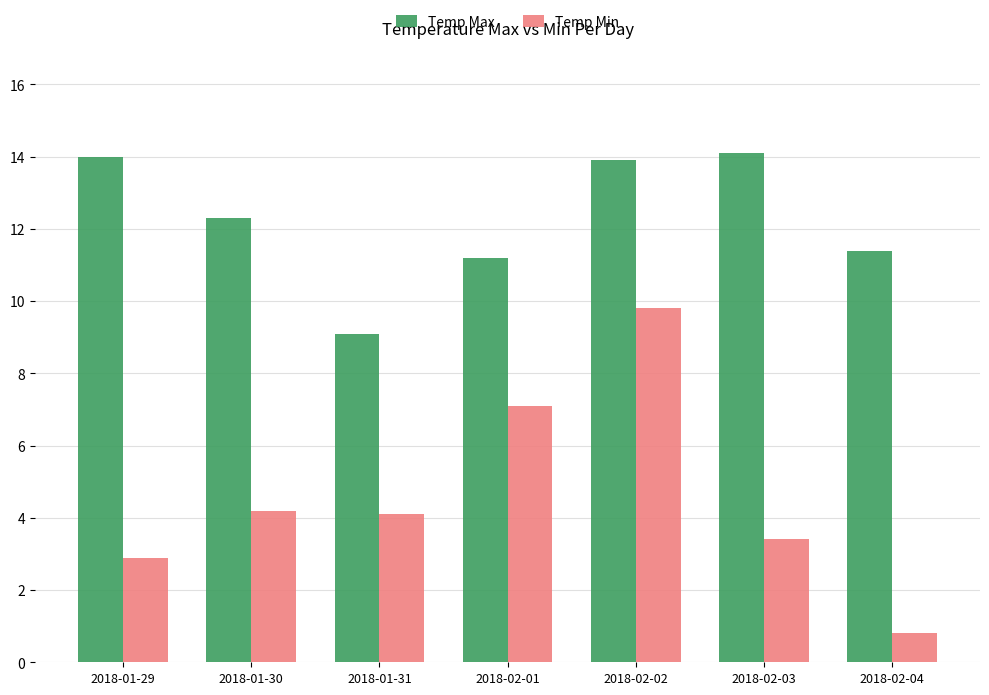

Which series has the largest total across all categories?

Temp Max